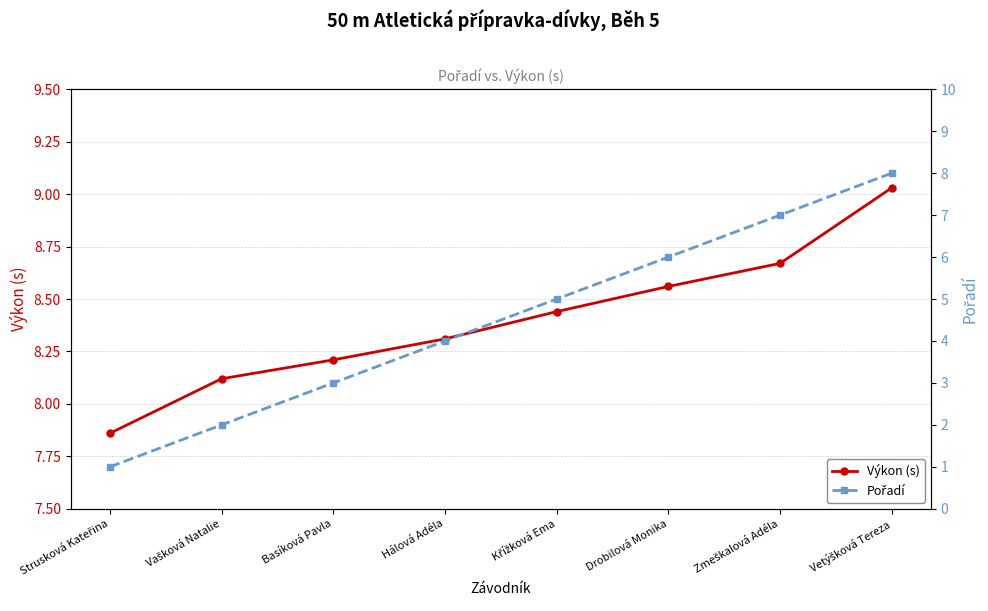

Between Hálová Adéla and Strusková Kateřina, which is larger?

Hálová Adéla